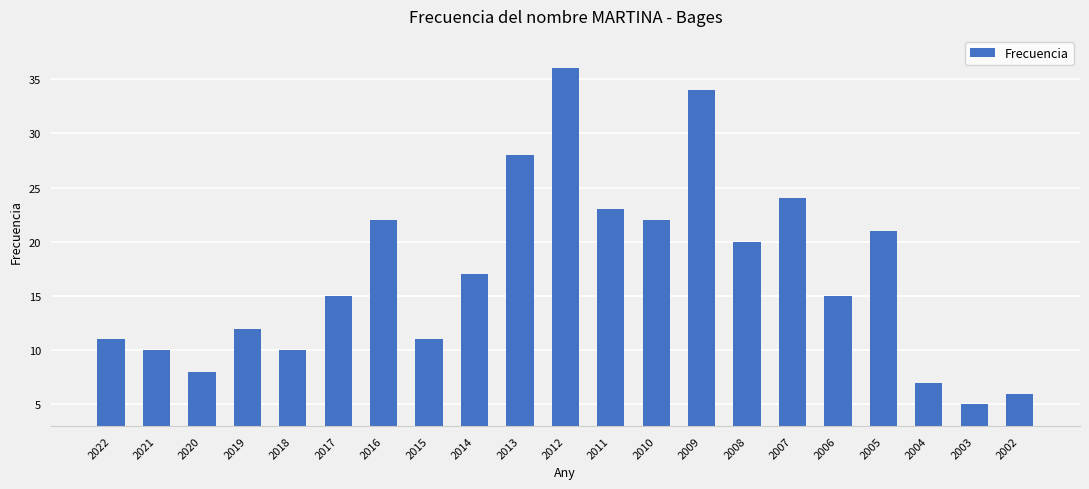

Approximately how many times larger is the value at 2016 compared to 2021?

2.2